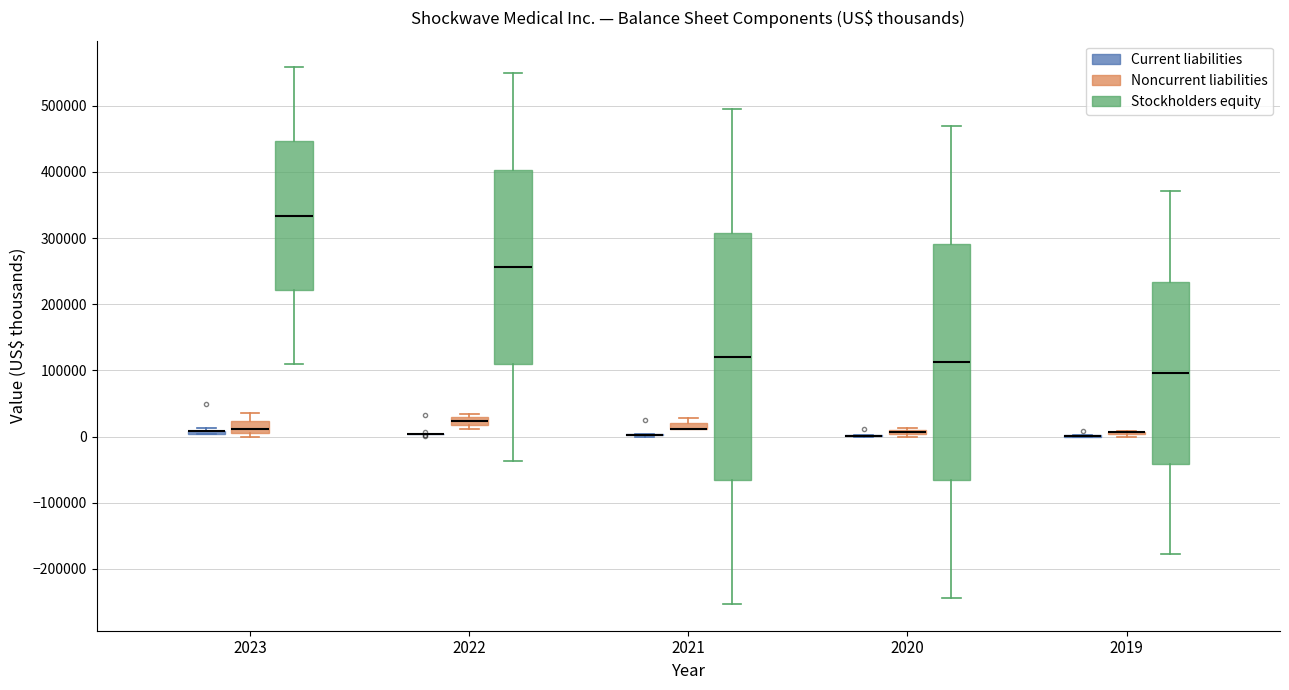

Comparing the boxes themselves (not the whiskers), which one is the tallest?

2021 (Stockholders equity)